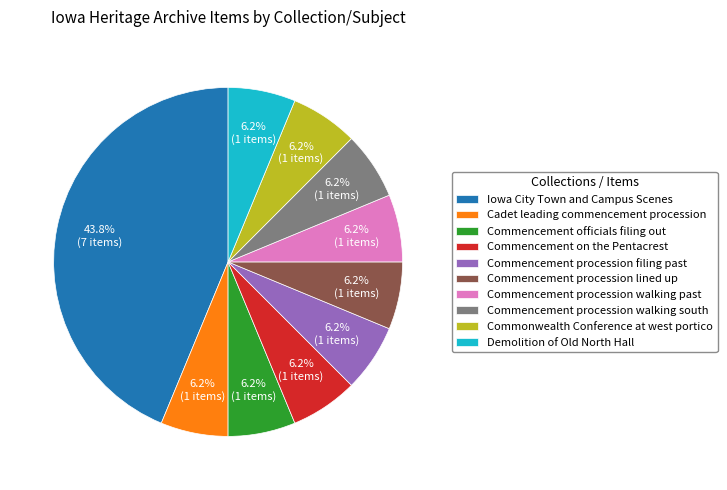

Is there any slice that represents more than half of the pie?

No